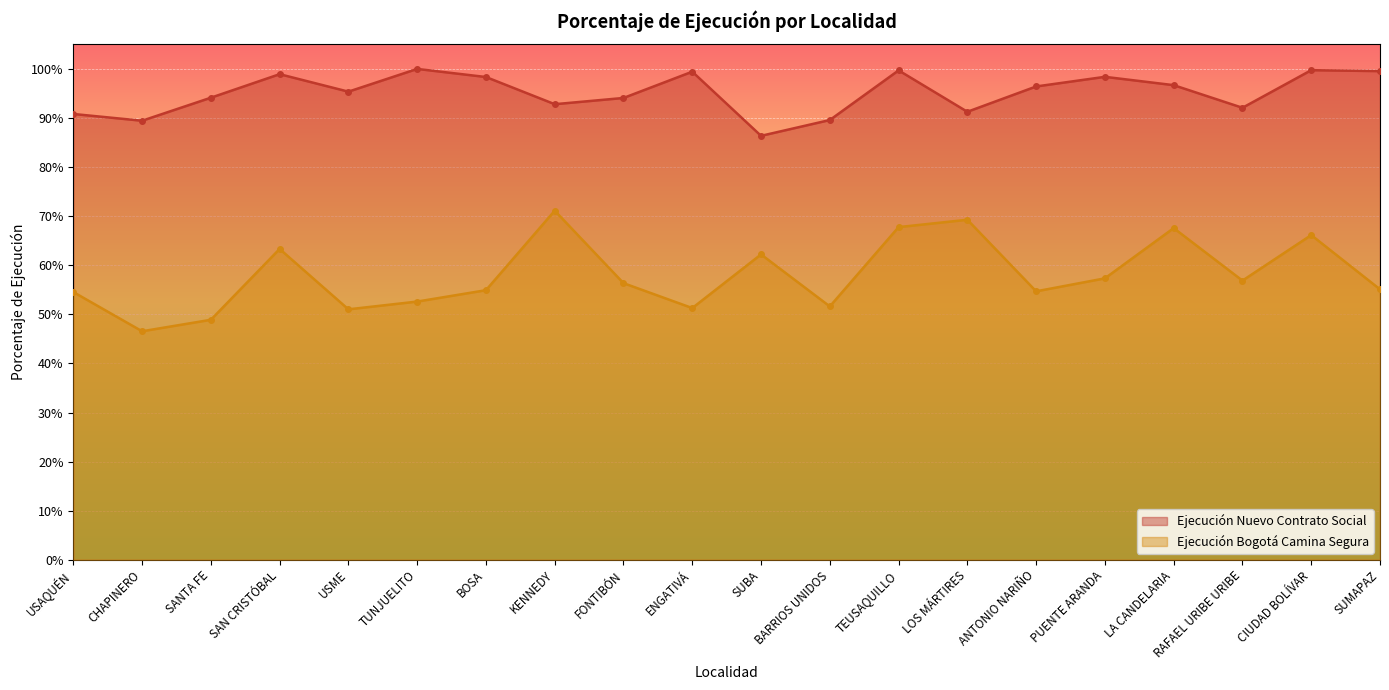

Is the value of Ejecución Nuevo Contrato Social at USAQUÉN greater than the value of Ejecución Bogotá Camina Segura at SAN CRISTÓBAL?

Yes